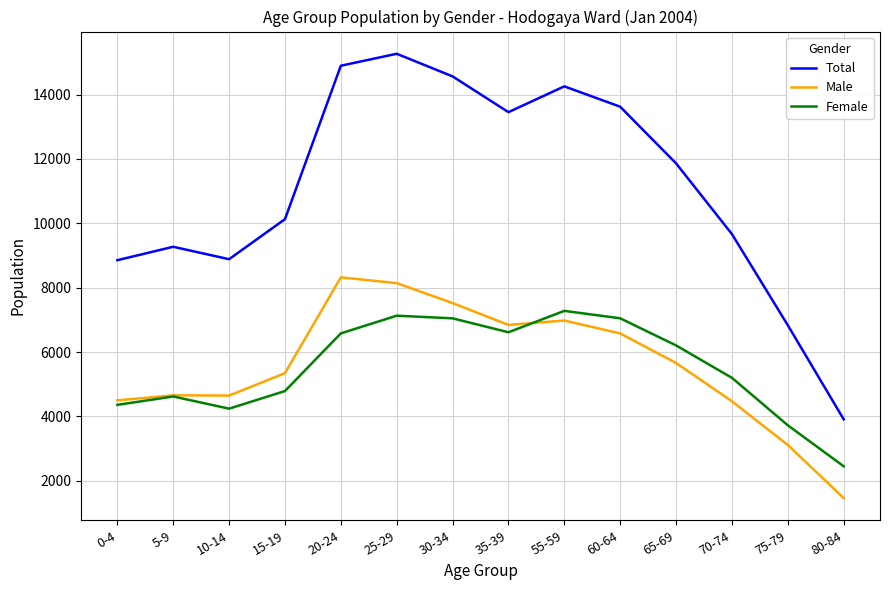

Is the value of Female at 70-74 greater than the value of Total at 35-39?

No